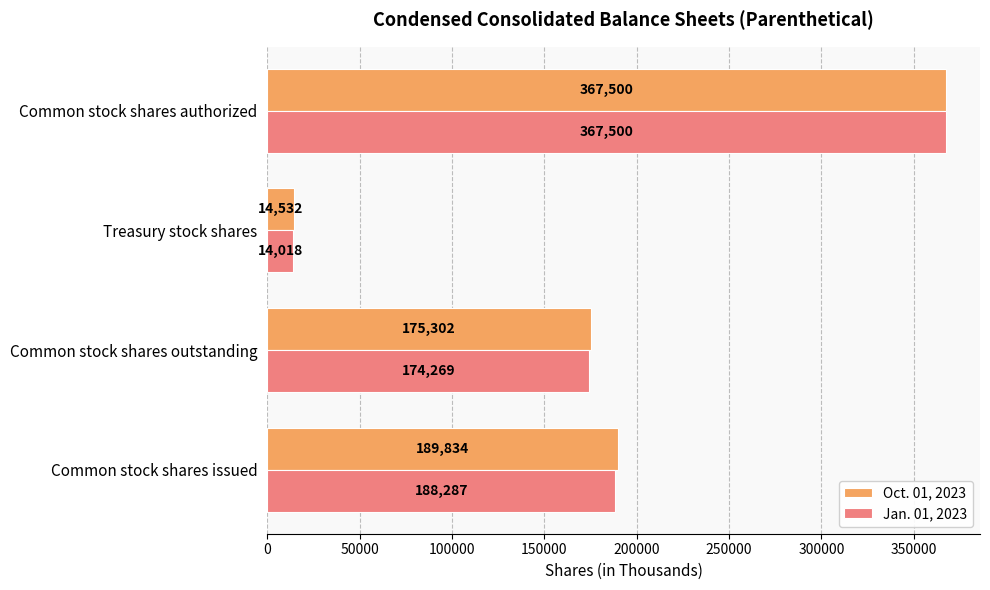

List the series in order of their overall mean, lowest first.

Jan. 01, 2023, Oct. 01, 2023